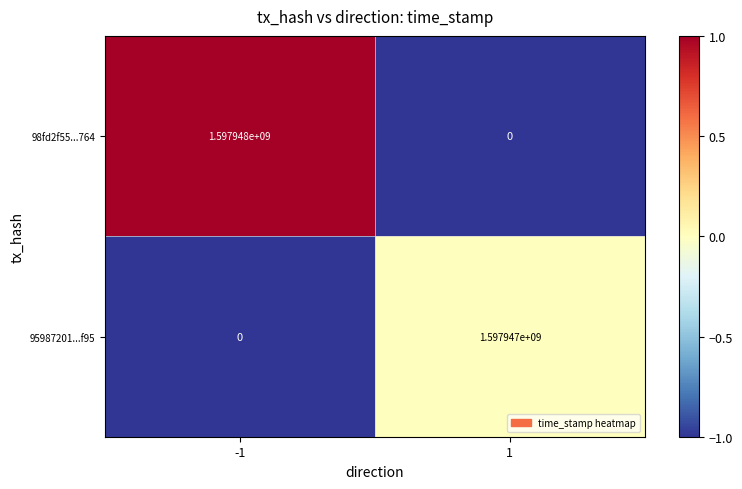

How many values in 95987201...f95 are above zero?

1